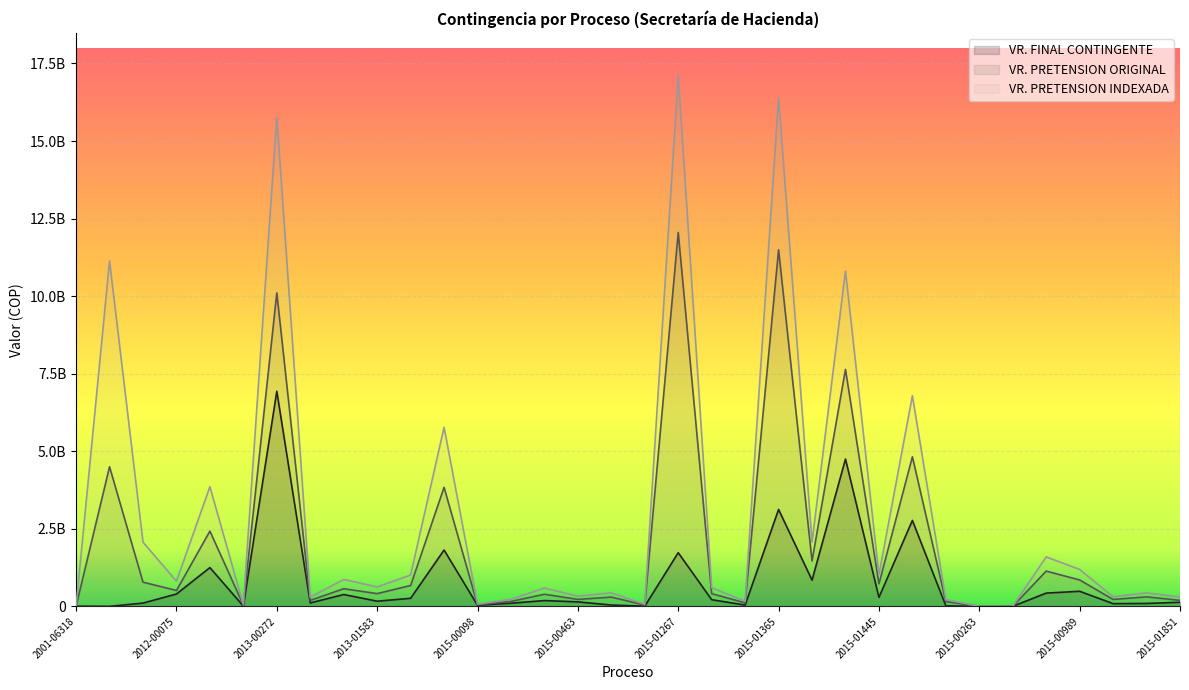

List the series in order of their overall mean, lowest first.

VR. FINAL CONTINGENTE, VR. PRETENSION ORIGINAL, VR. PRETENSION INDEXADA